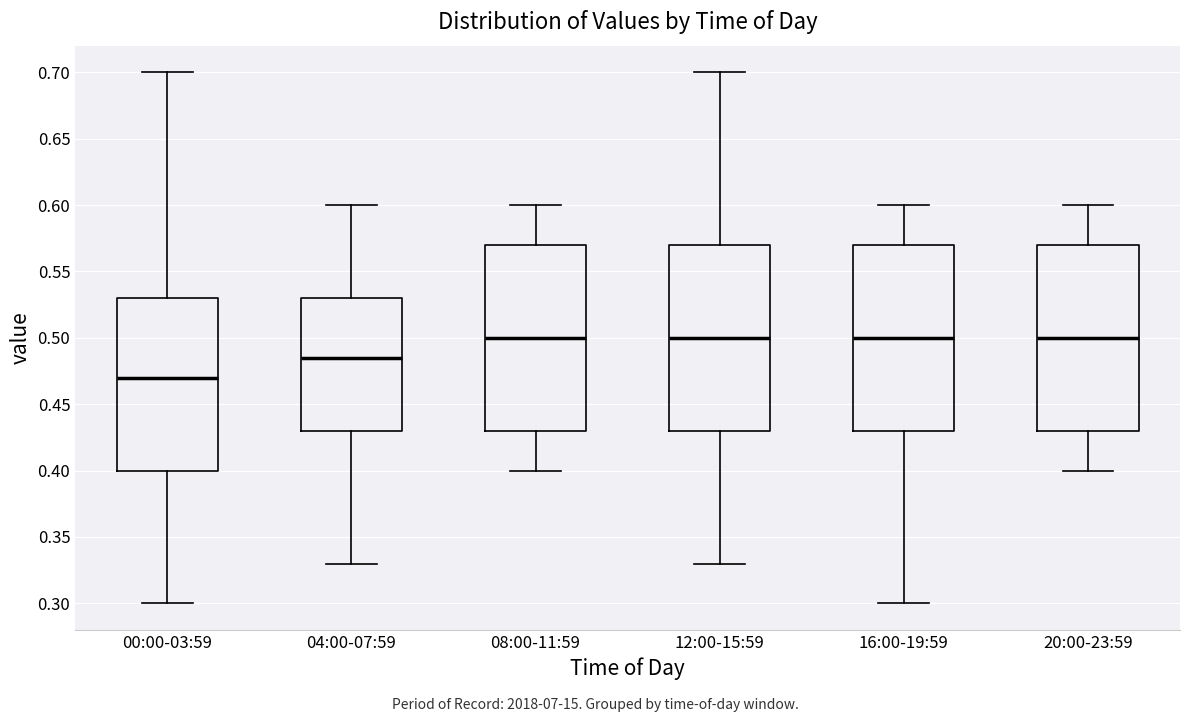

Where is the upper edge of the box for 16:00-19:59 on the y-axis? The values are not printed on the chart, so give them approximately, as read against the axis.

0.570